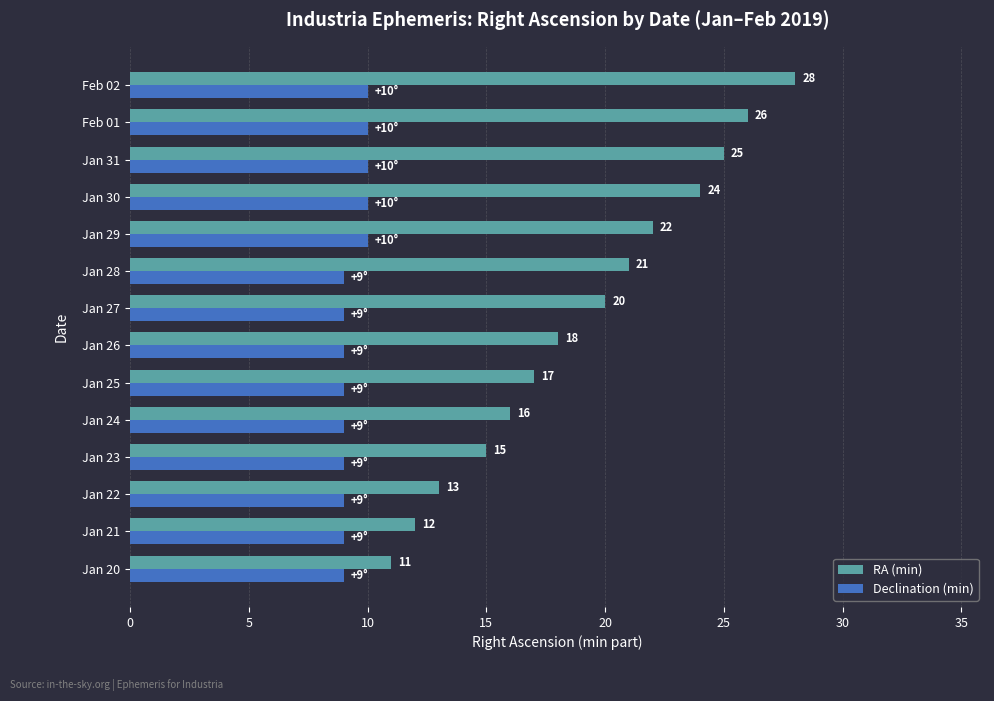

List the series in order of their peak value, highest first.

RA (min), Declination (min)